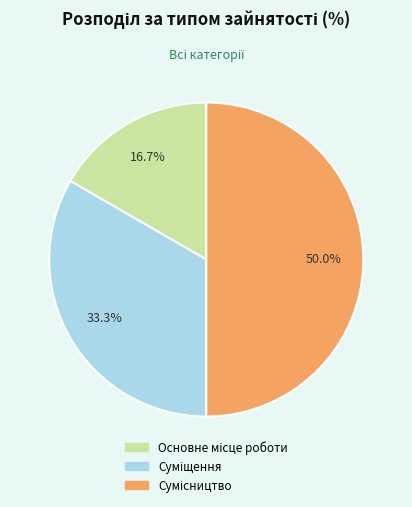

To the nearest percent, what percentage of the pie is Сумісництво?

50%